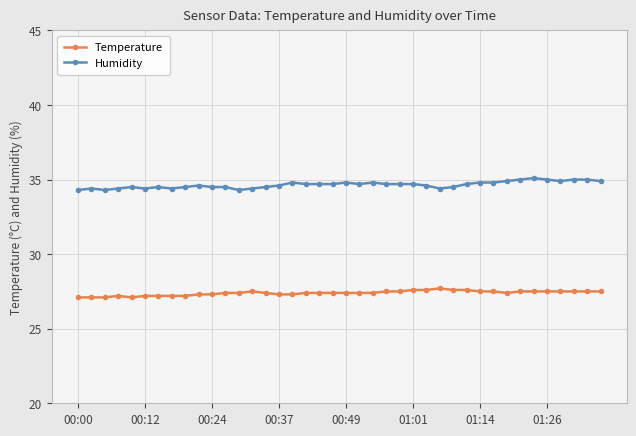

What is the value of the Temperature point at the 19th from the left?

27.4